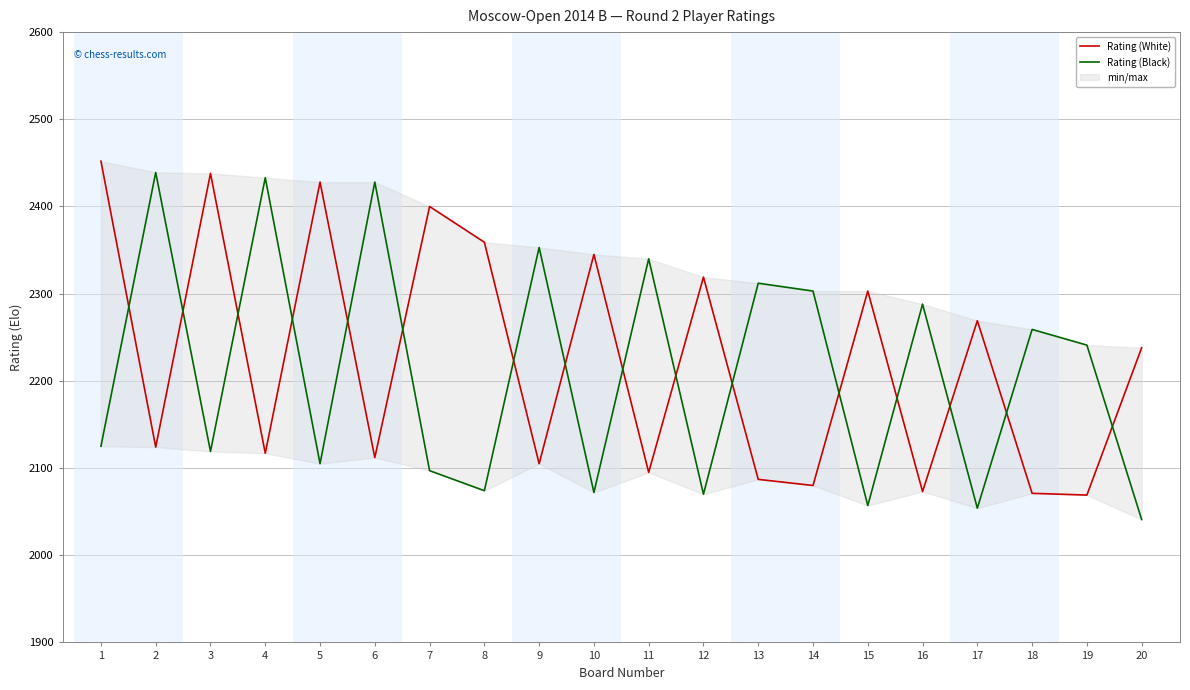

Which series ends up on top after the final intersection of Rating (White) and Rating (Black)?

Rating (White)